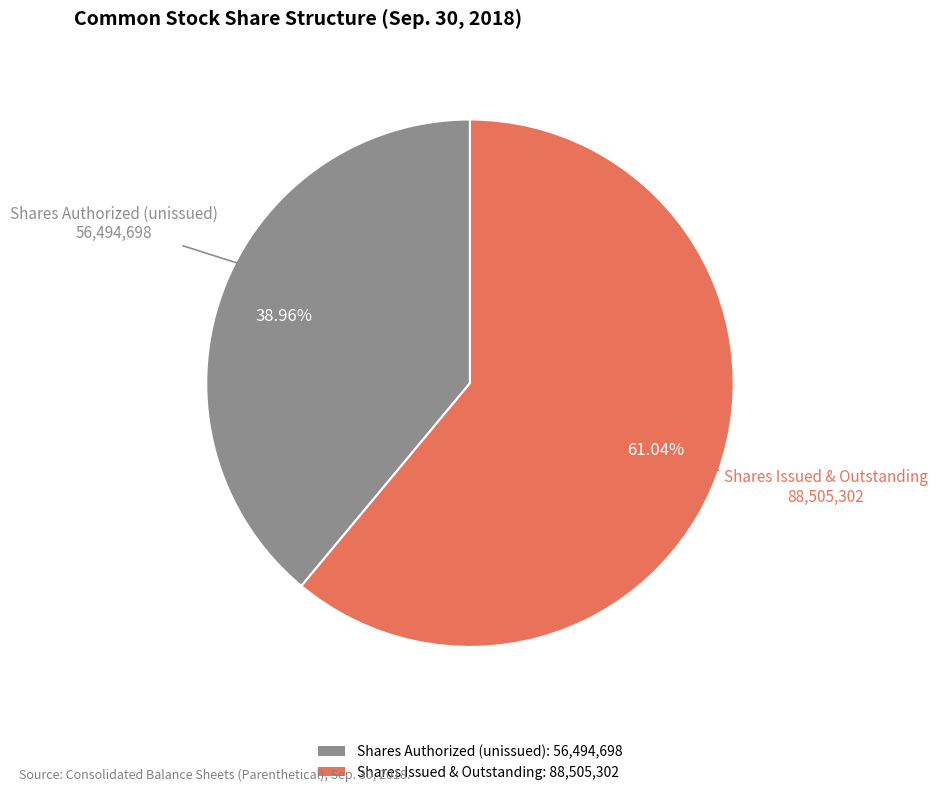

Which has a higher value, Shares Authorized (unissued): 56,494,698 or Shares Issued & Outstanding: 88,505,302?

Shares Issued & Outstanding: 88,505,302